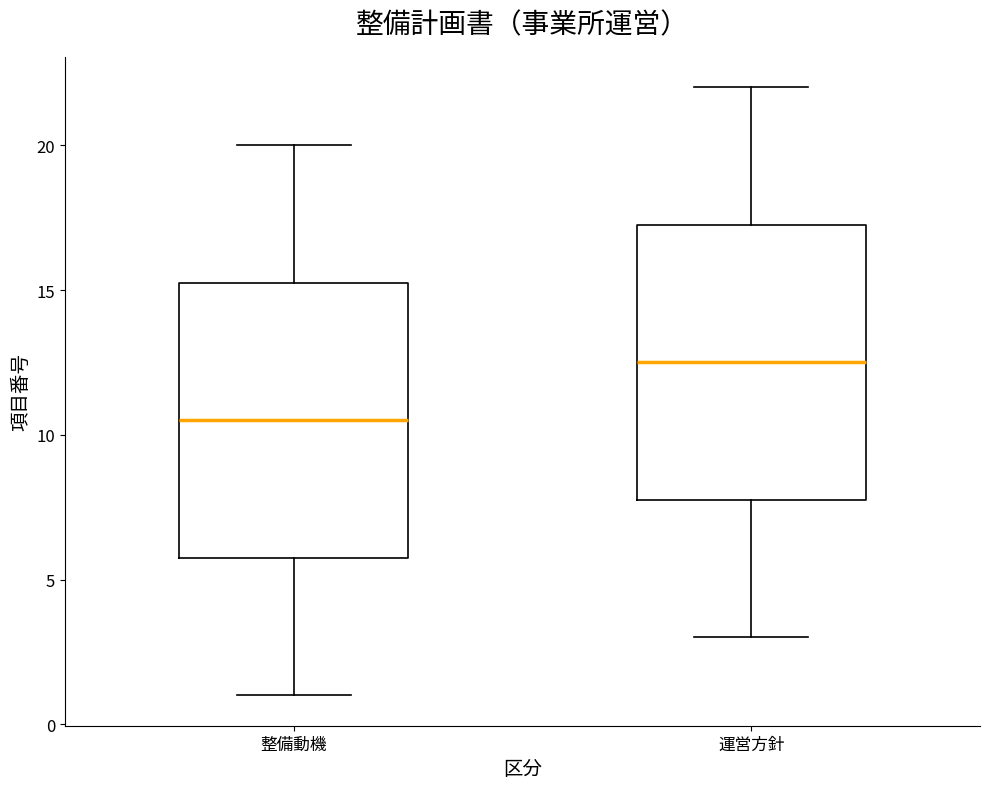

Where is the lower edge of the box for 運営方針 on the y-axis? The values are not printed on the chart, so give them approximately, as read against the axis.

8.0